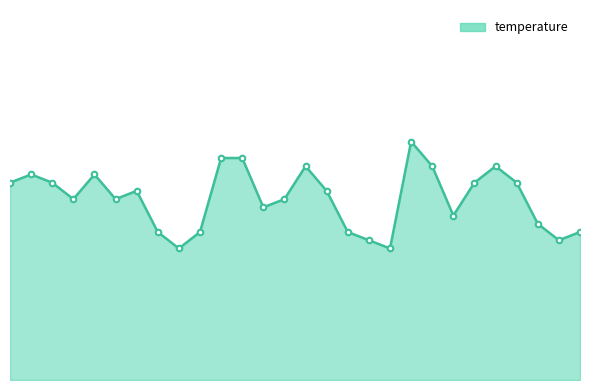

What is the minimum value shown in the chart?

25.6